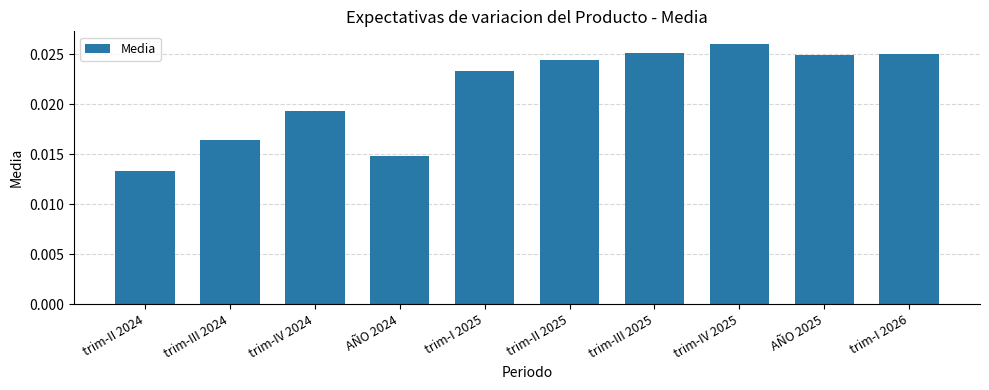

What is the label of the 5th bar from the left?

trim-I 2025